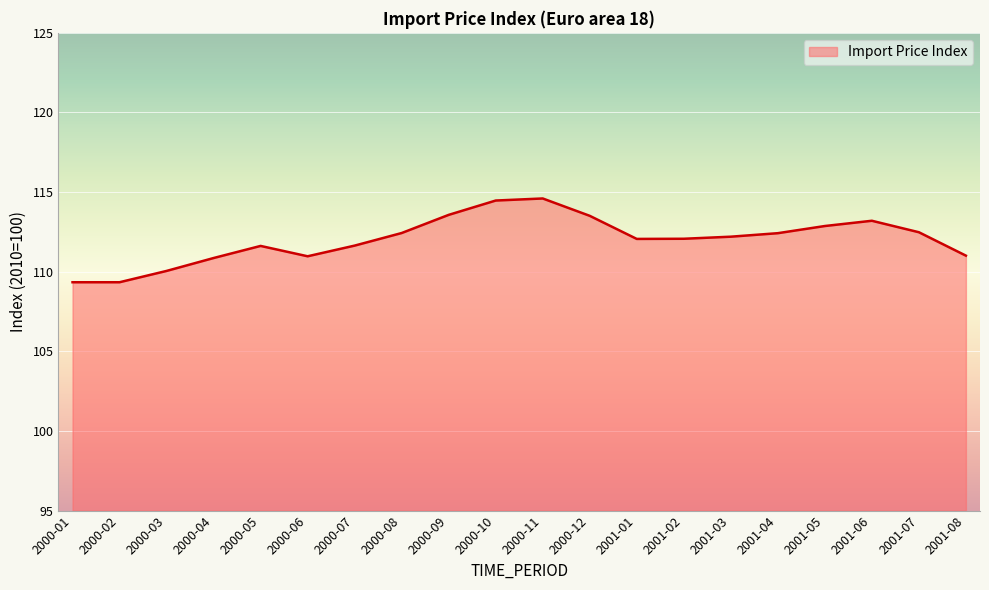

What is the approximate value at 2000-12?

113.5